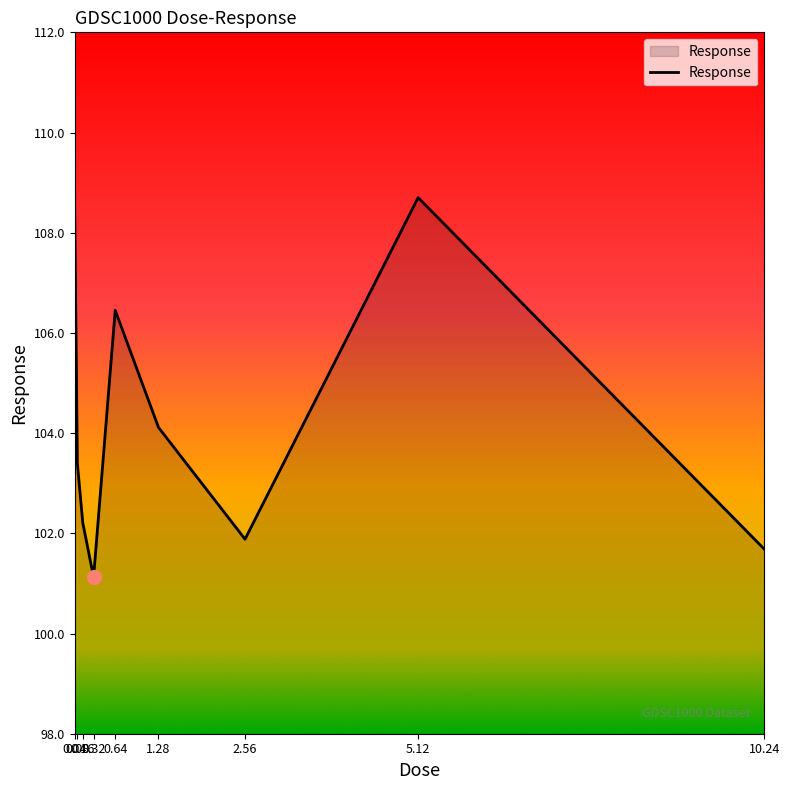

What value does the data have at 0.08?

103.4